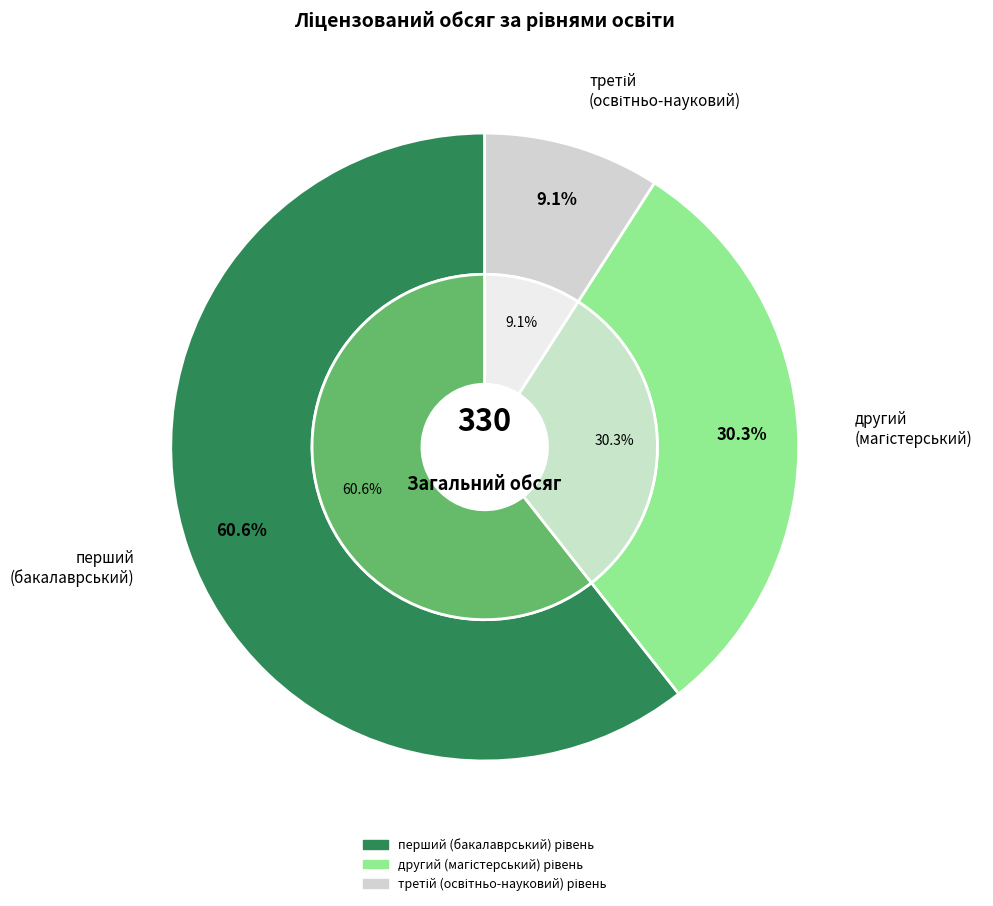

To the nearest percent, what portion does третій (освітньо-науковий) рівень represent?

9%